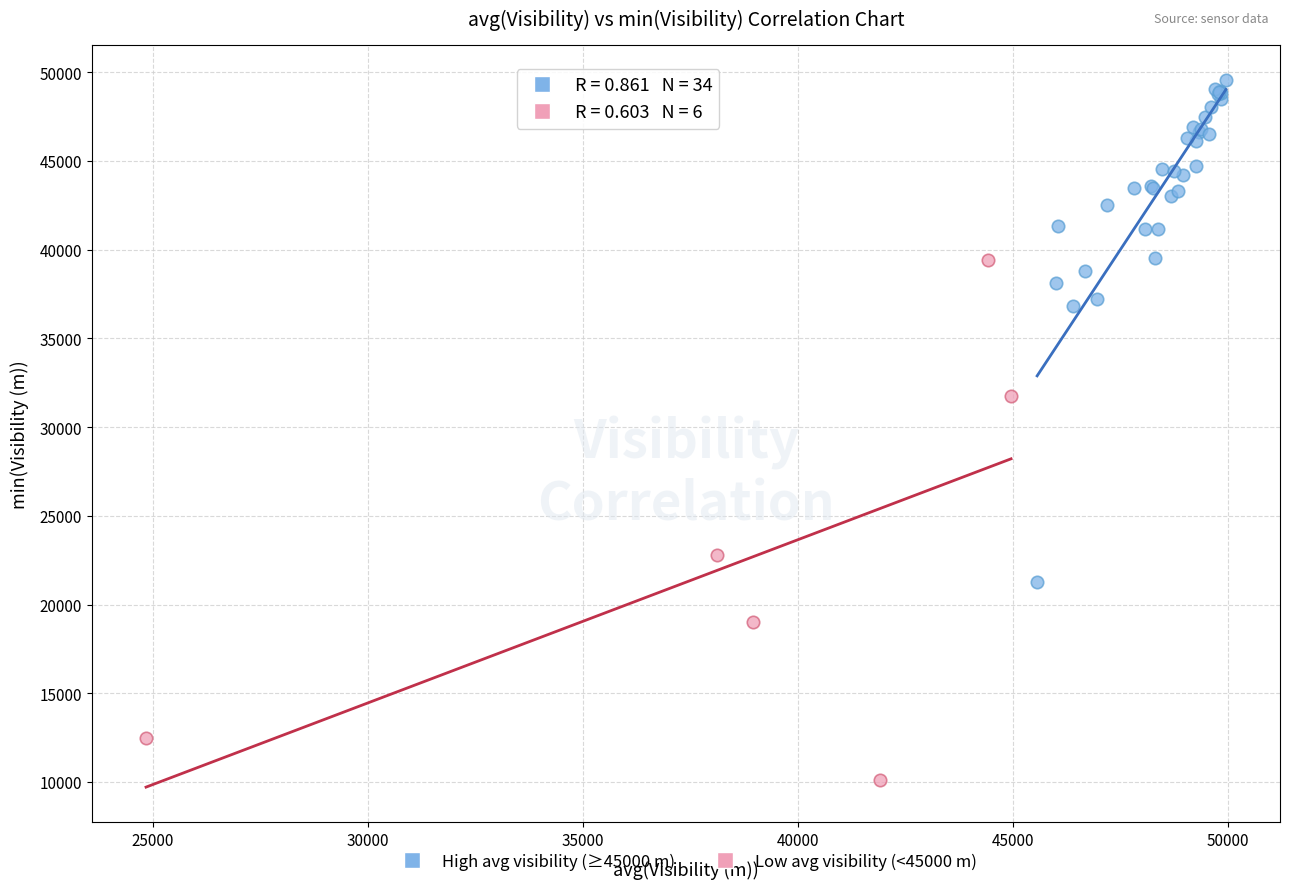

What are all the series names shown in the legend?

High avg visibility (≥45000 m), Low avg visibility (<45000 m)